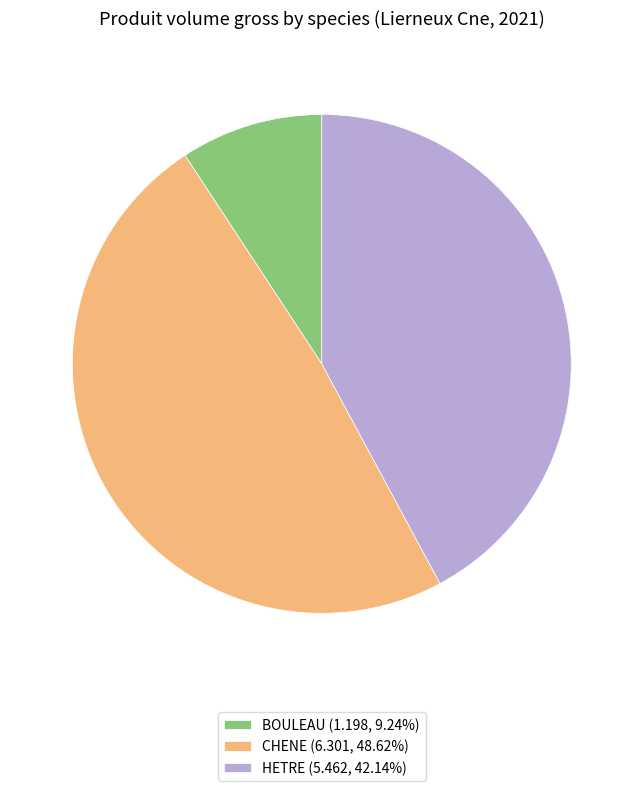

Rank the categories by value from lowest to highest.

BOULEAU, HETRE, CHENE